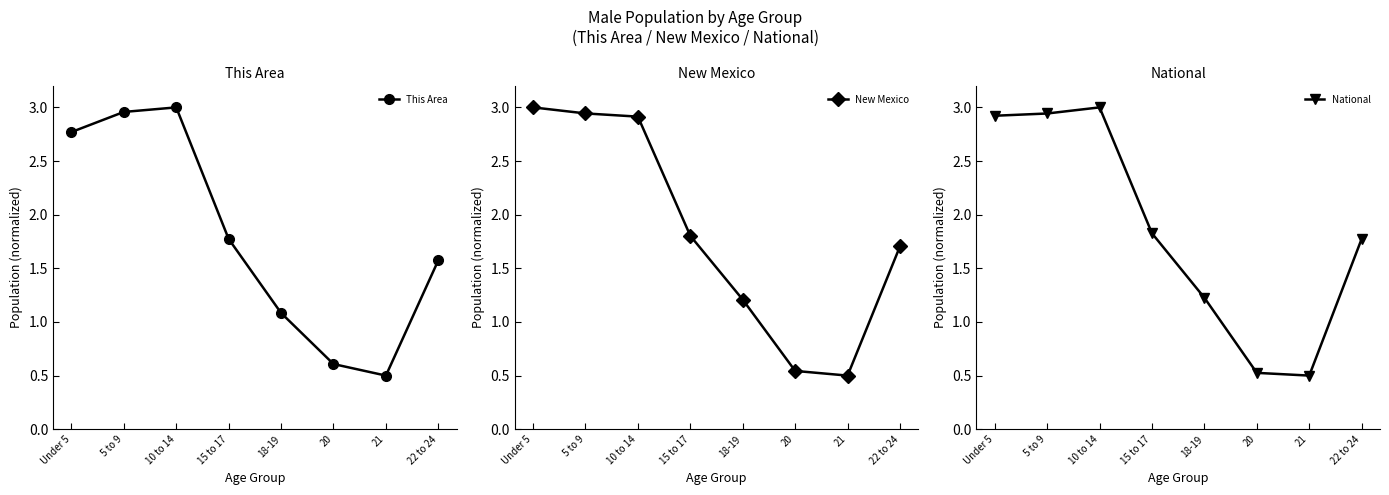

What is the average value of the New Mexico series?

1.8